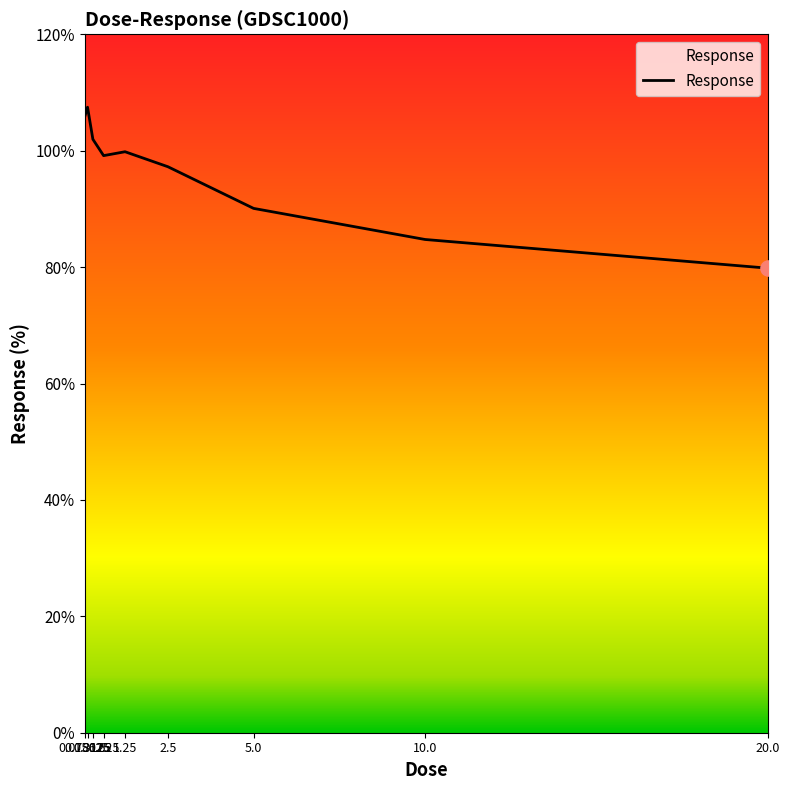

Between 0.625 and 0.078125, which is larger?

0.078125